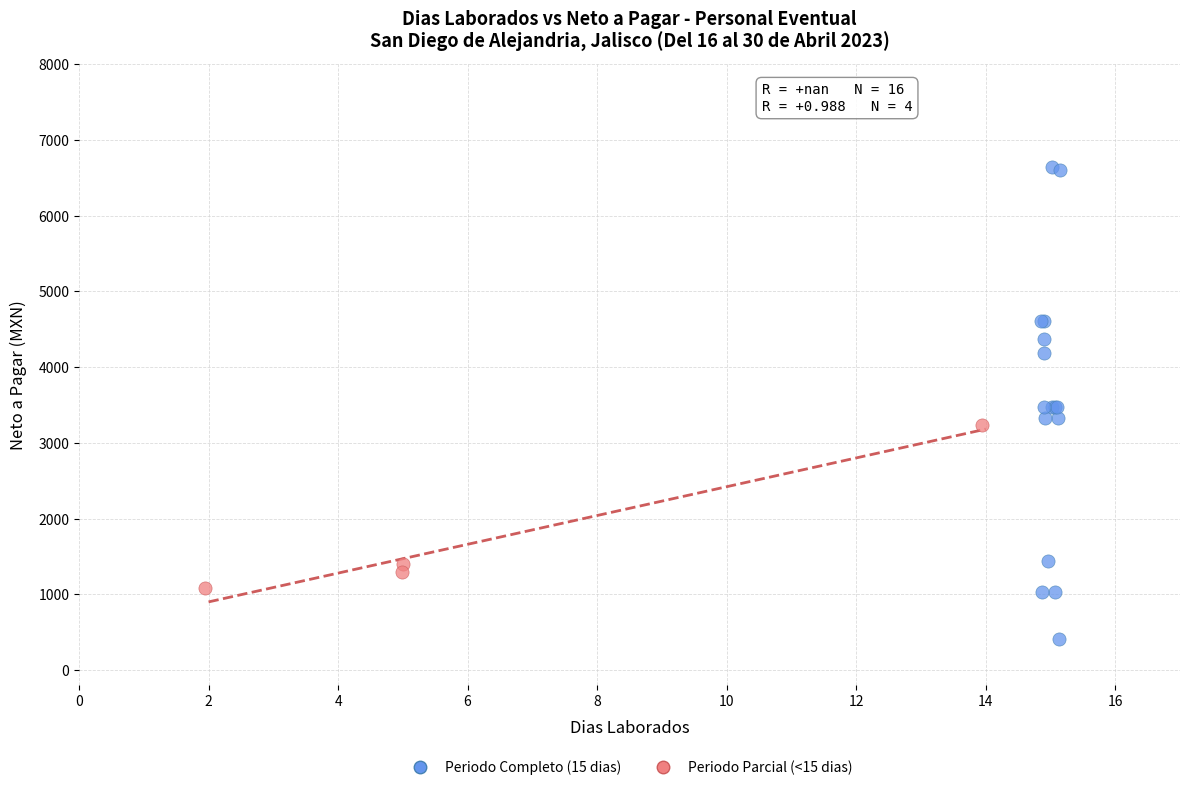

Which series has the widest spread of Y values?

Periodo Completo (15 dias)